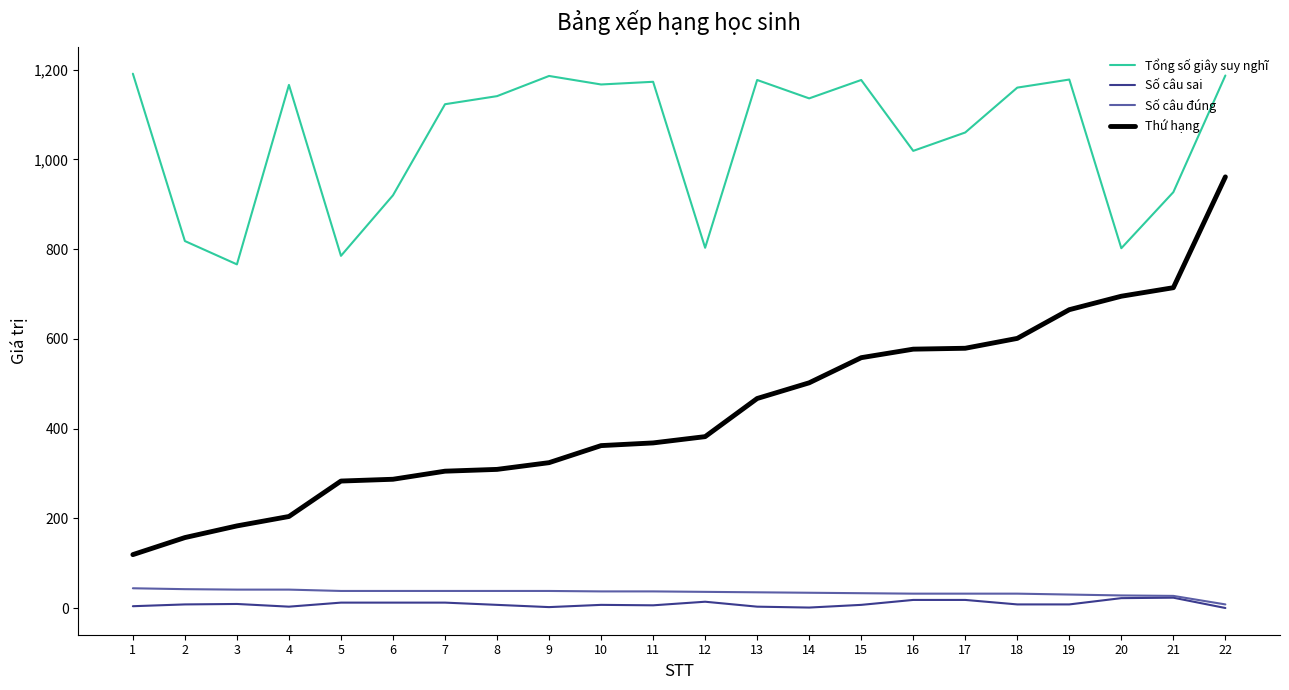

At which category is the sum across all series the highest?

22